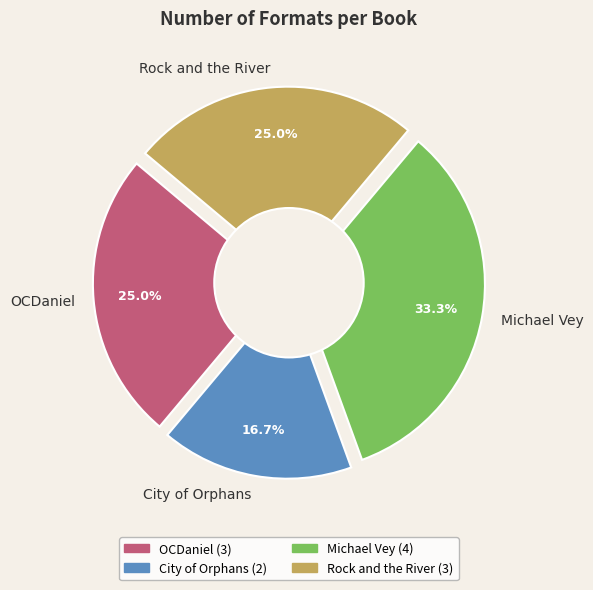

To the nearest percent, what is the difference between the City of Orphans and Rock and the River slice percentages?

8%